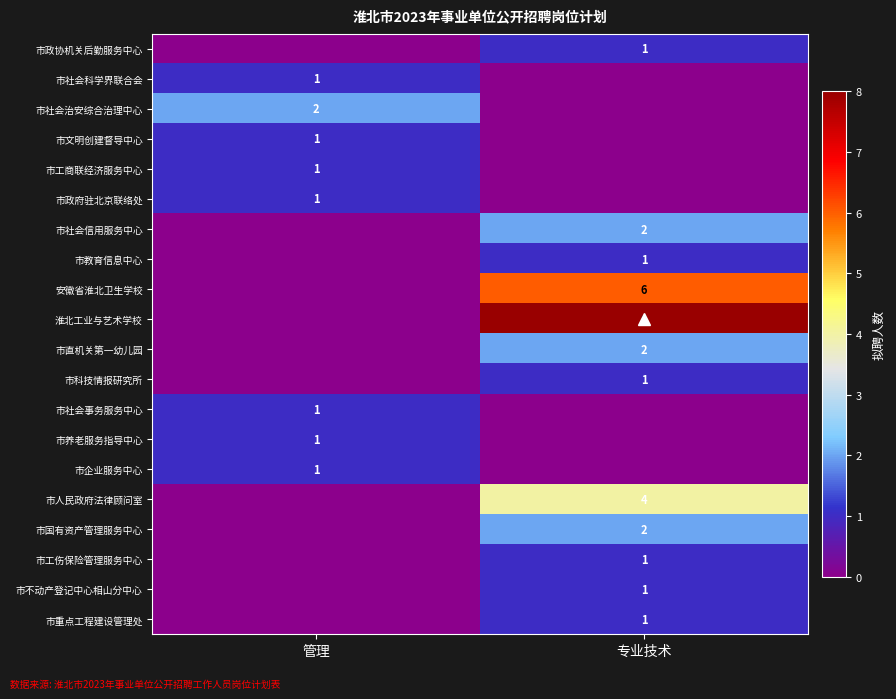

Which series has the largest range (max minus min)?

淮北工业与艺术学校